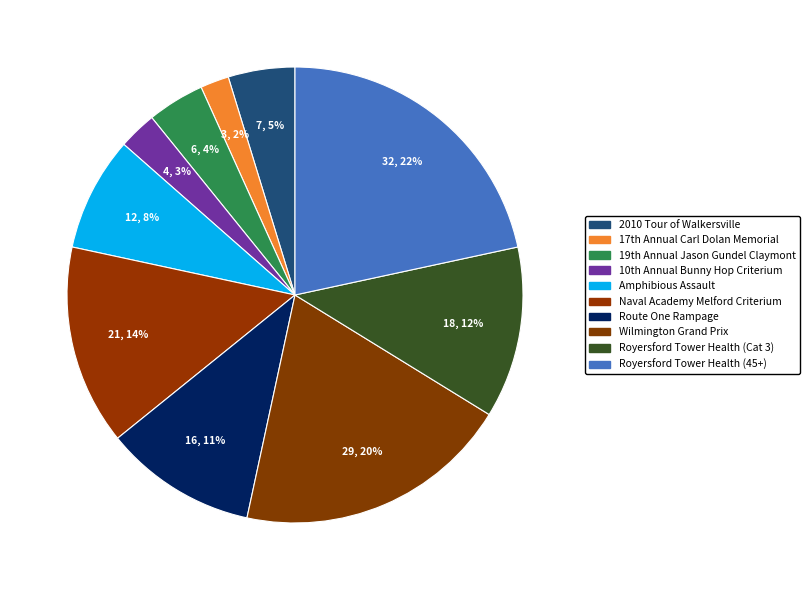

Which slice is the smallest?

17th Annual Carl Dolan Memorial